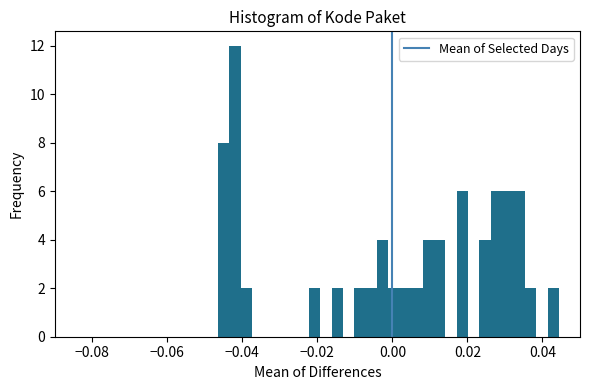

Read against the x-axis, roughly where is the centre of the tallest bar?

-0.042